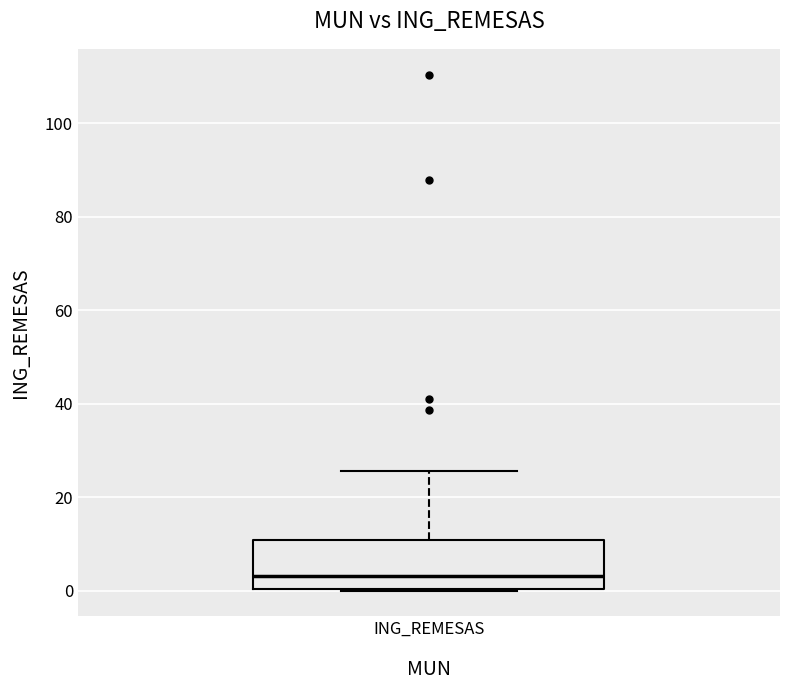

Read this box plot against the y-axis: the position of the median line, the range covered by the box, and the ends of both whiskers. The values are not printed on the chart, so give them approximately, as read against the axis.

median 4, box 0 to 10, whiskers 0 to 26